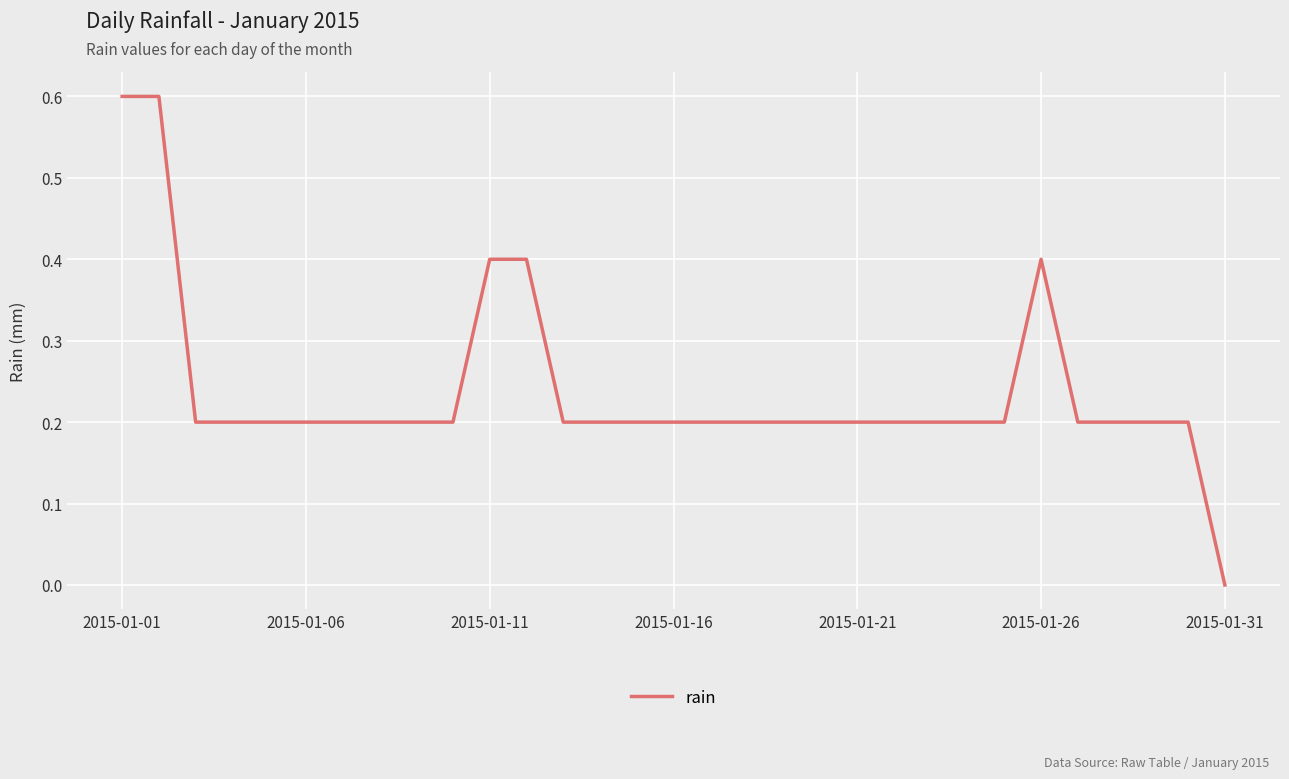

What is the difference between the maximum and minimum values?

0.6